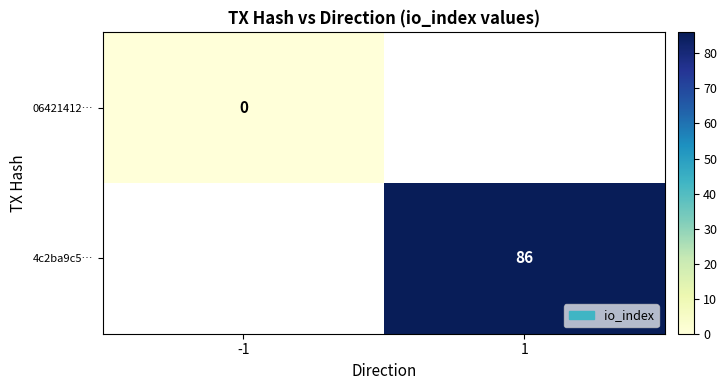

The 4c2ba9c5… series shows 86 at 1. True or false?

True